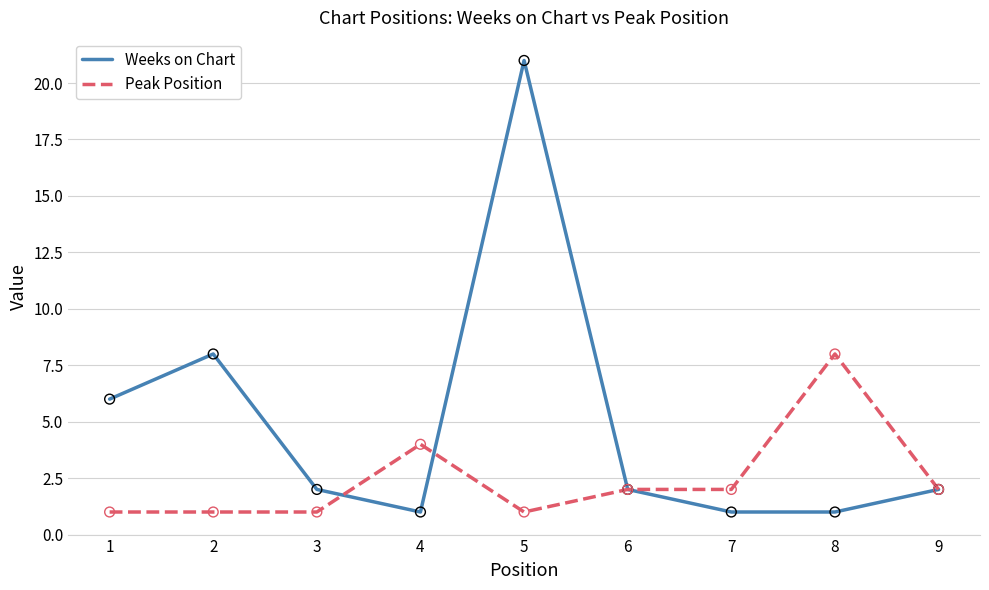

Which series has the largest range (max minus min)?

Weeks on Chart